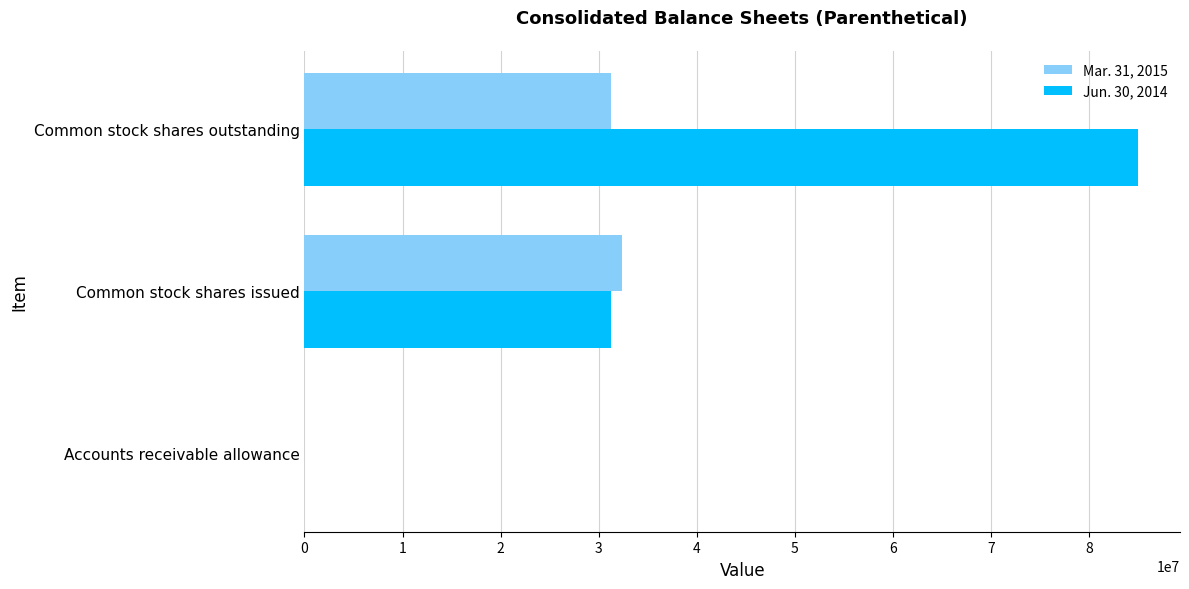

What is the total value across all series at Common stock shares issued?

63645770